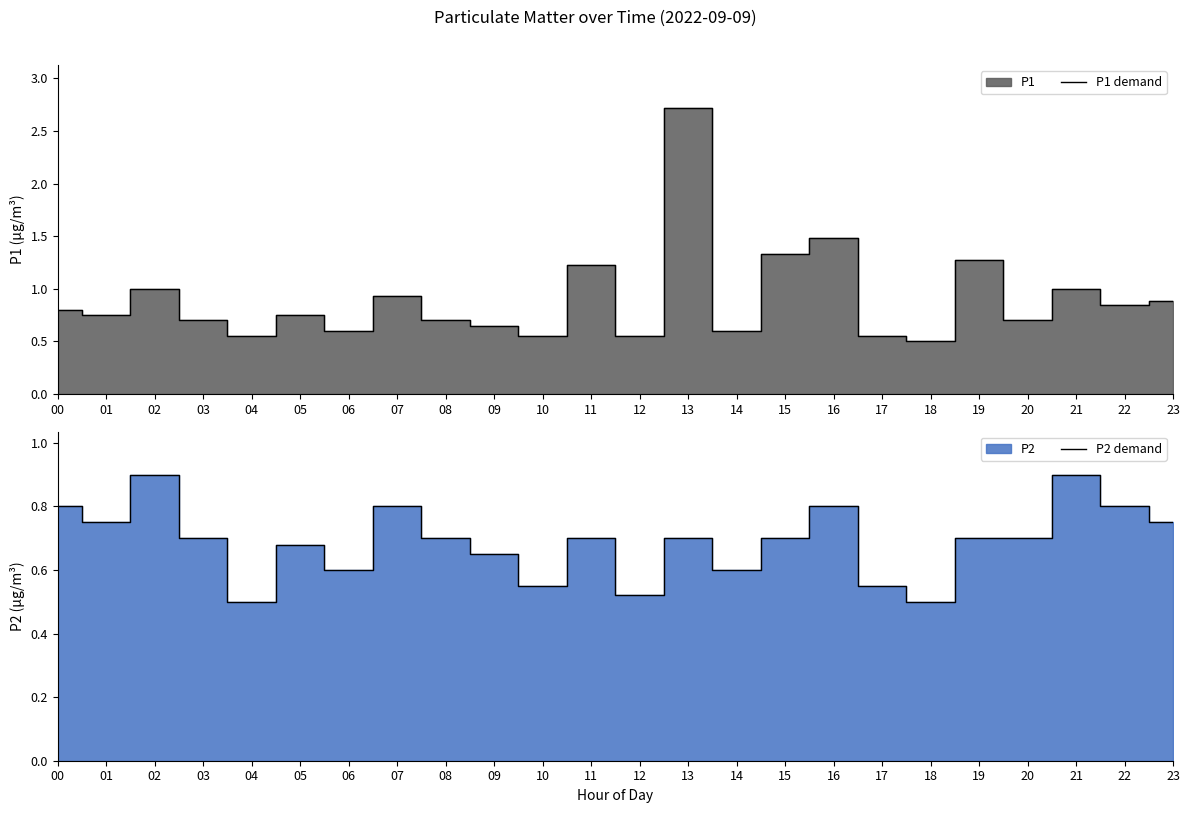

Between 11 and 16, which series saw the biggest shift?

P1 demand